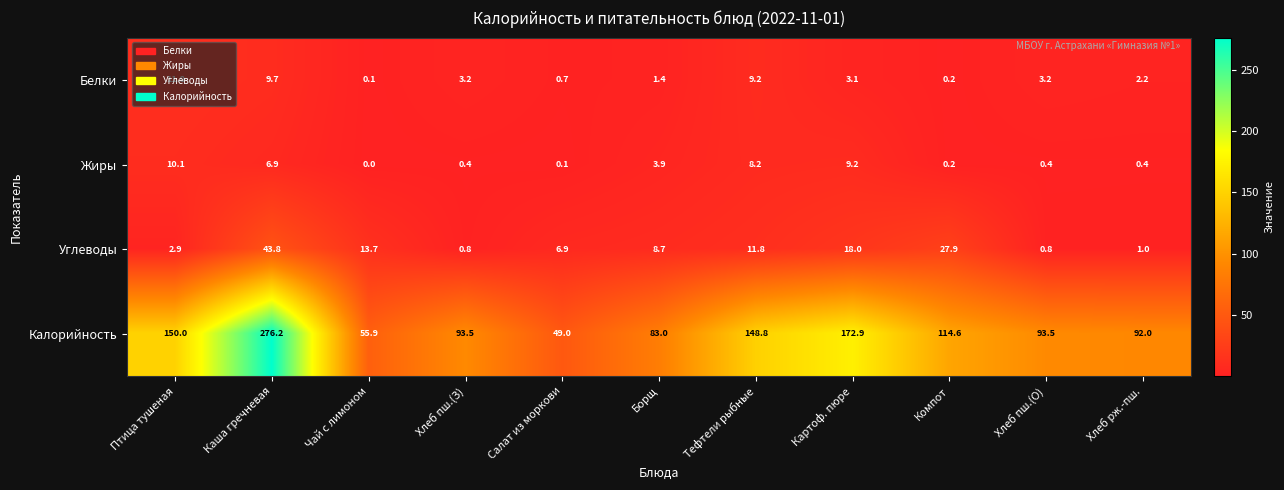

Rank the series at Тефтели рыбные from lowest to highest value.

Жиры, Белки, Углеводы, Калорийность